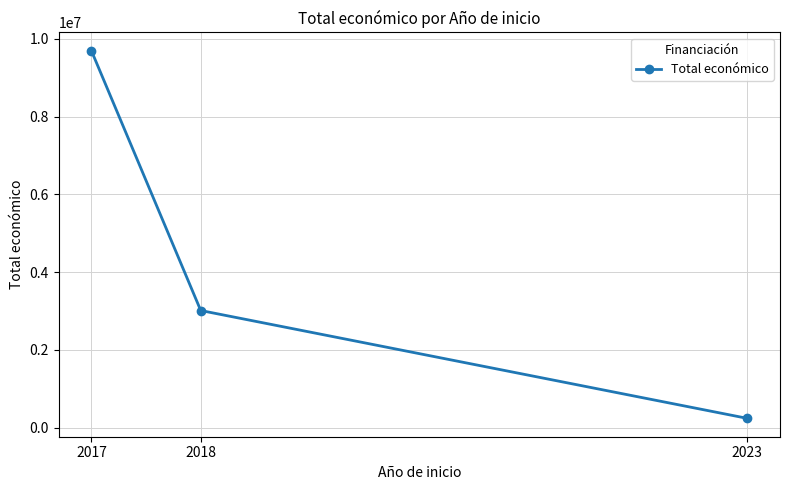

At which category does the chart reach its peak across all series?

2017